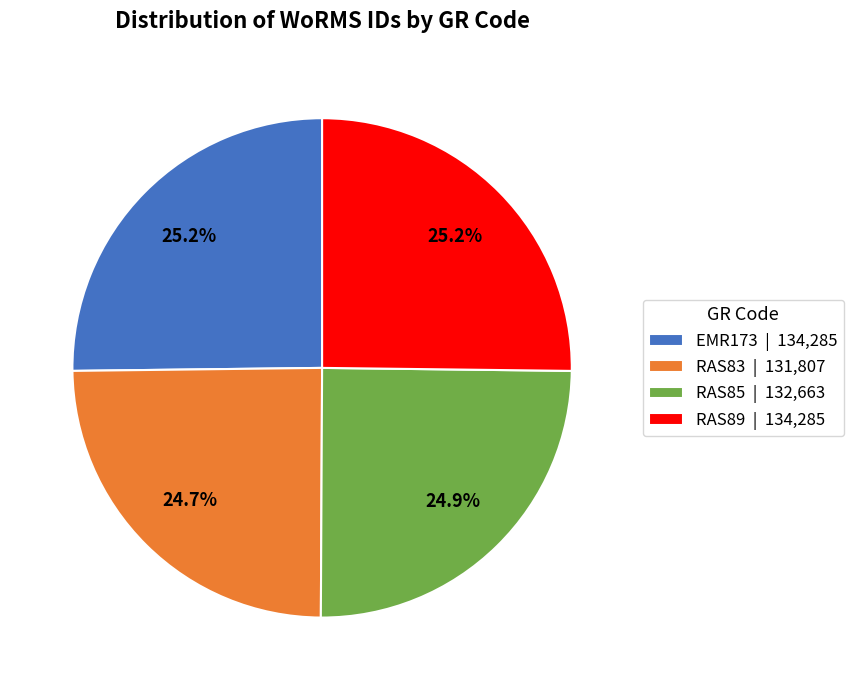

Does any single category account for the majority?

No